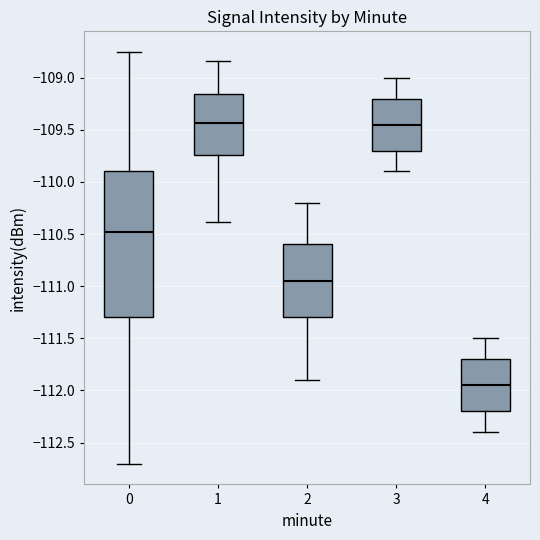

Comparing the boxes themselves (not the whiskers), which one is the tallest?

0